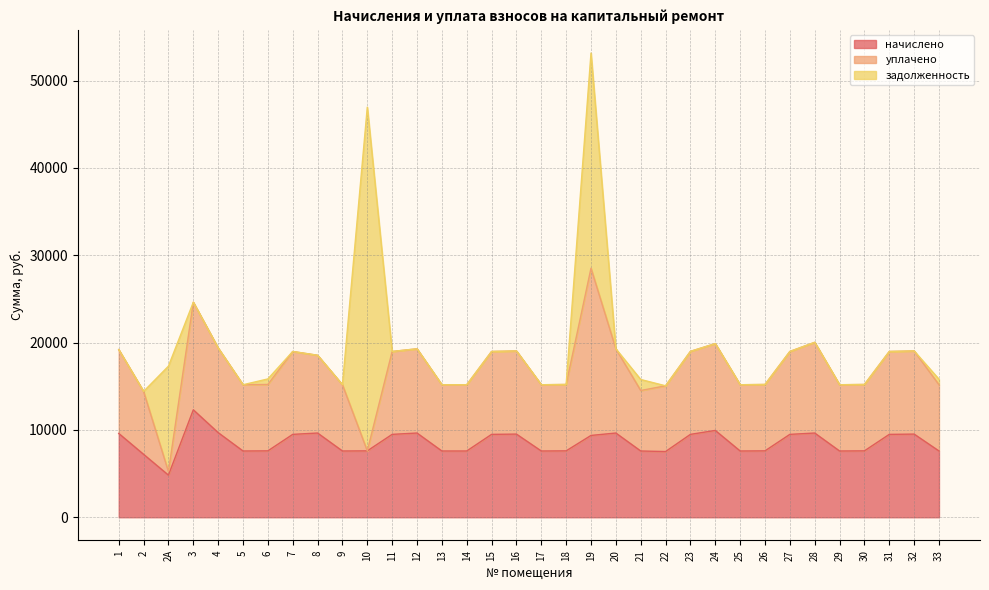

Between 8 and 22, which series saw the biggest shift?

начислено